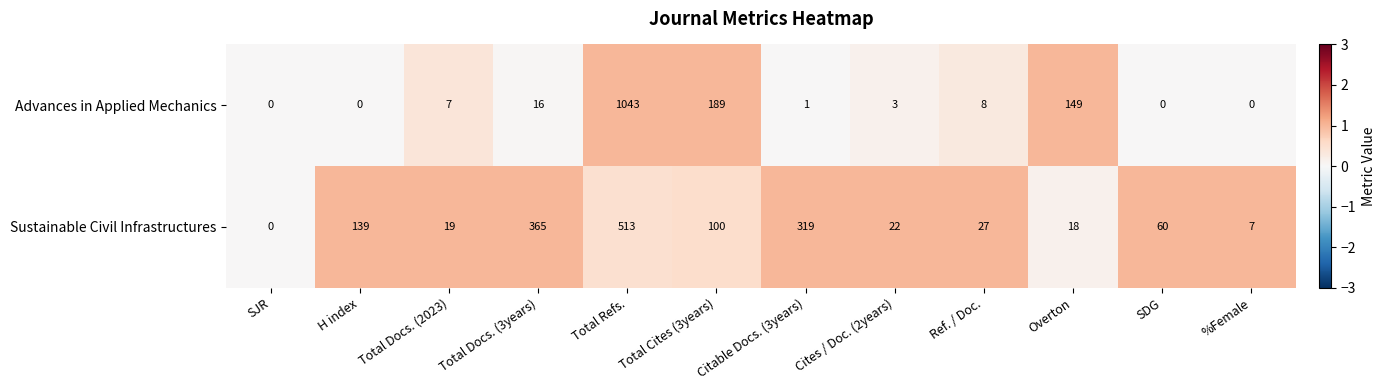

List the series in order of their peak value, lowest first.

Sustainable Civil Infrastructures, Advances in Applied Mechanics